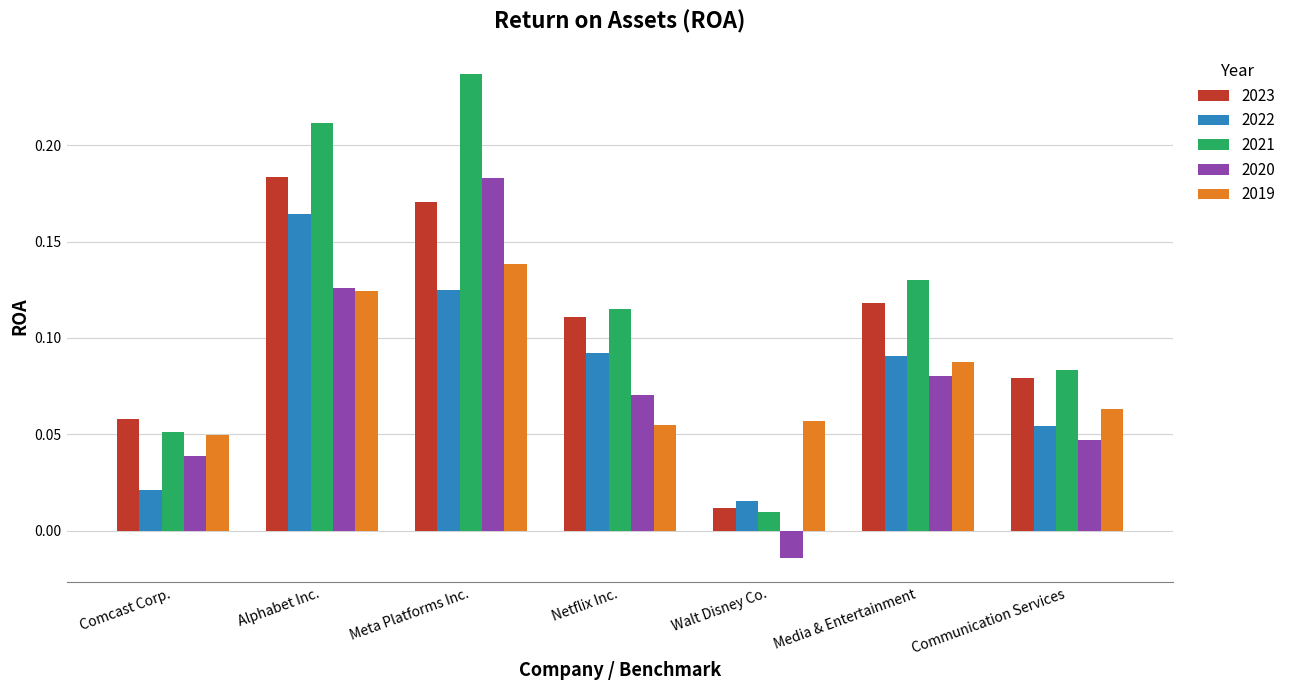

At which label is 2021 closest to 0?

Walt Disney Co.